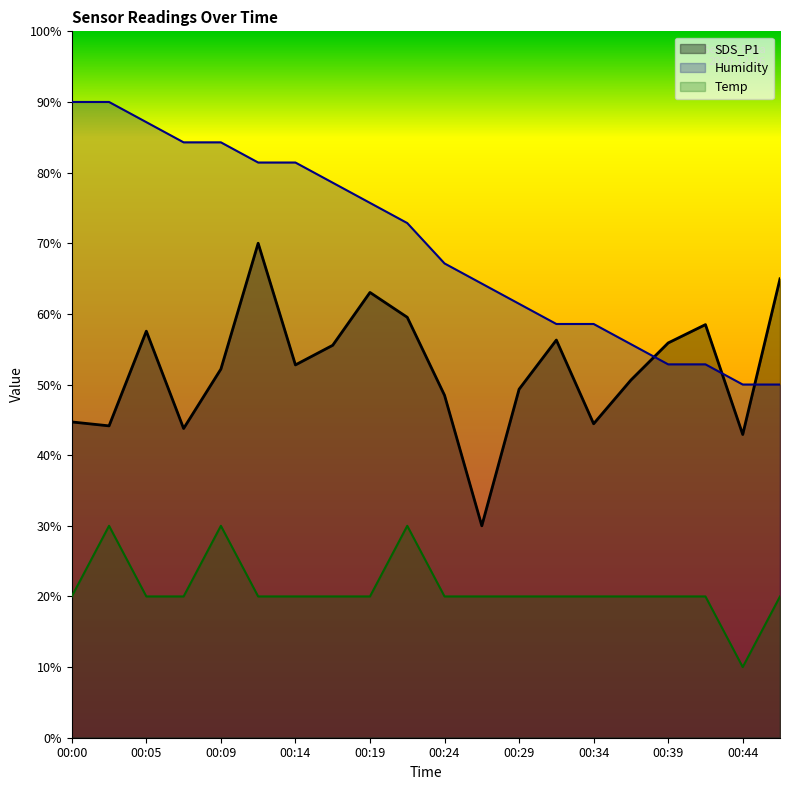

The value of Humidity at 00:00 is 157.0. True or false?

False